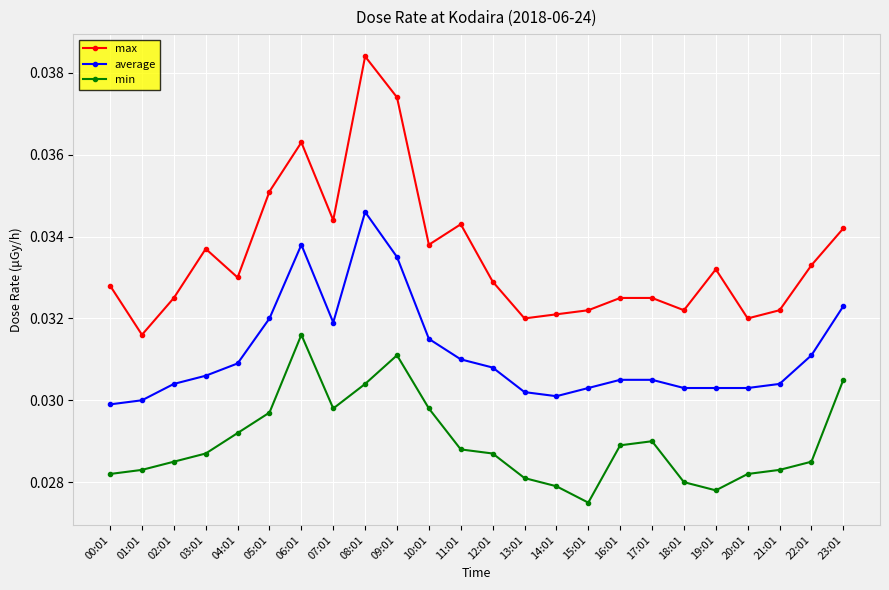

List the series in order of their peak value, lowest first.

min, average, max